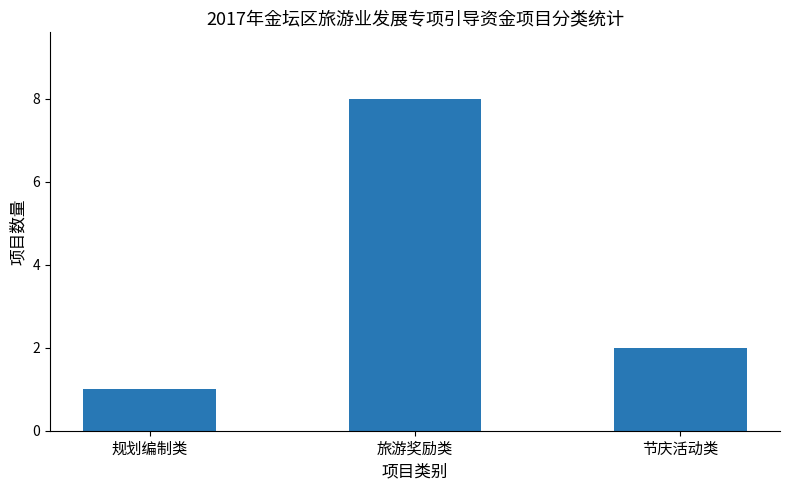

Where is the data nearest to the value 4?

节庆活动类